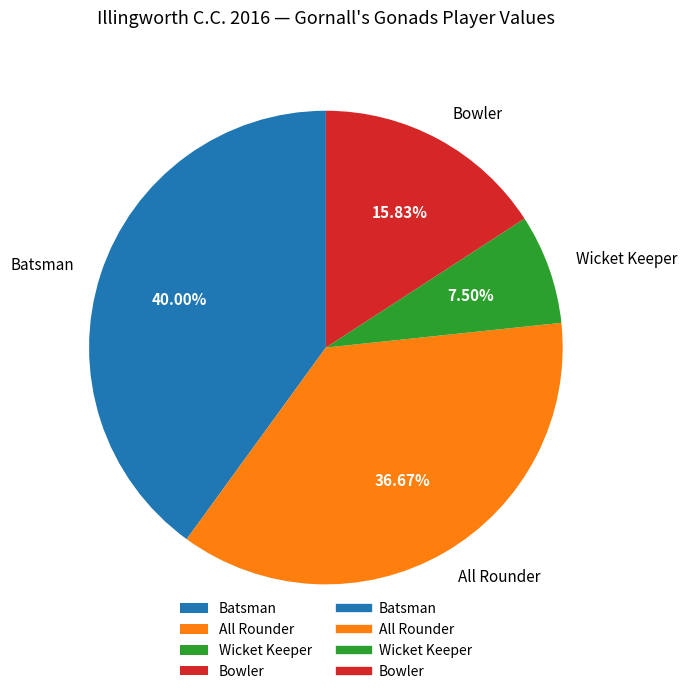

Does any single category account for the majority?

No